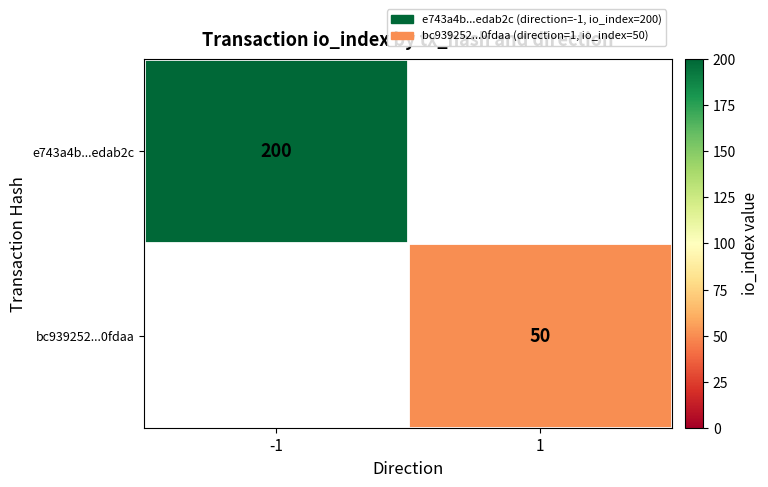

Is it true that bc939252...0fdaa equals 50 at 1?

True